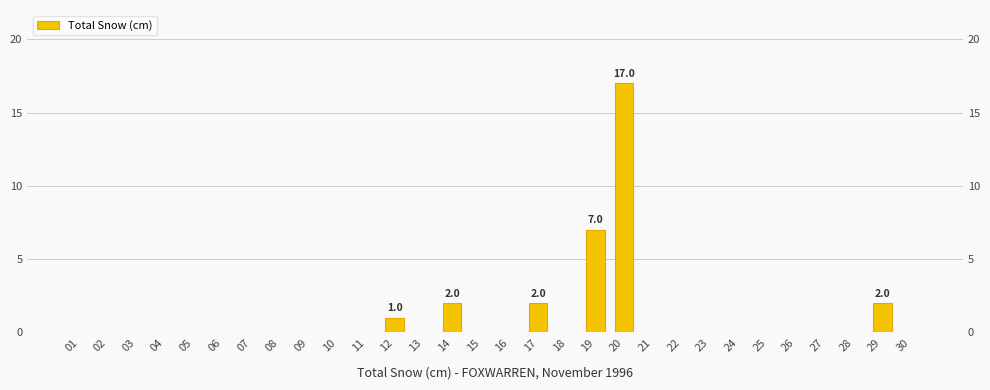

Is it true that the value at 09 is 0?

True